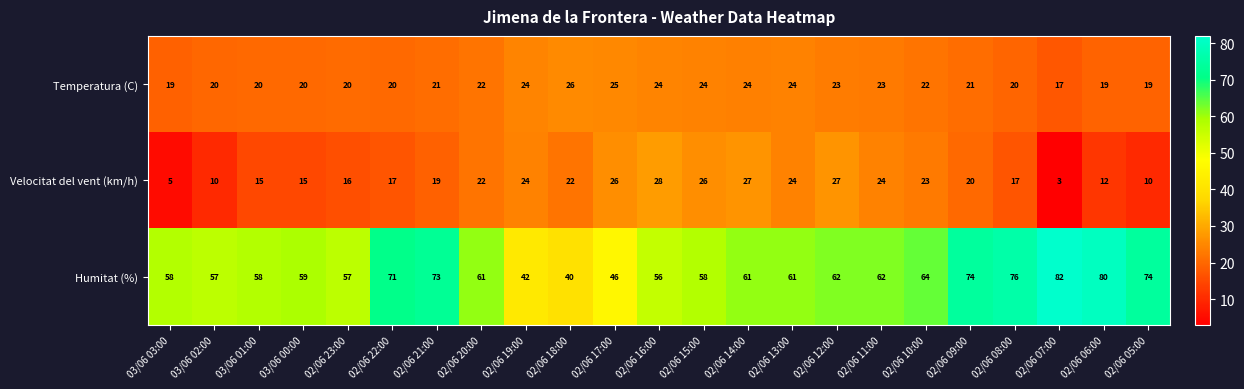

At 03/06 01:00, list the series in order from smallest to largest.

Velocitat del vent (km/h), Temperatura (C), Humitat (%)